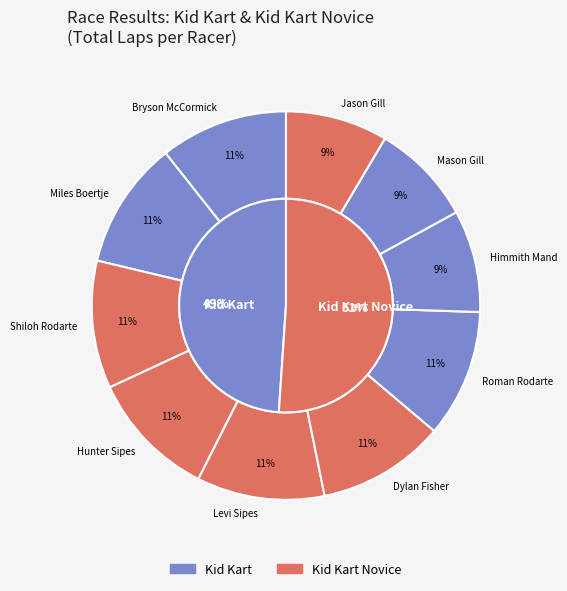

The 7 slice represents 1% of the pie. True or false?

False